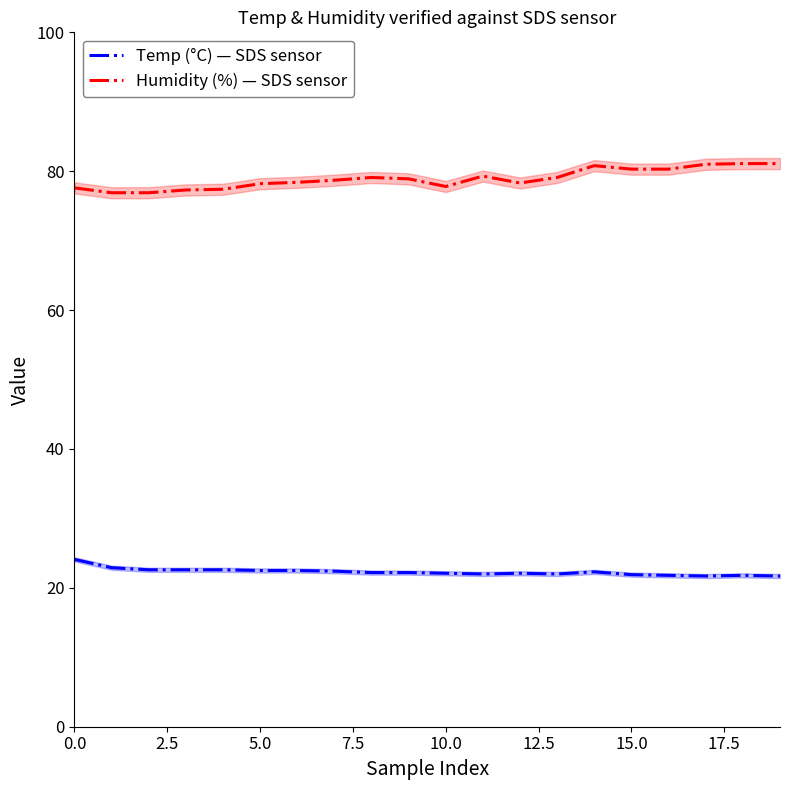

What is the smallest value displayed?

21.7